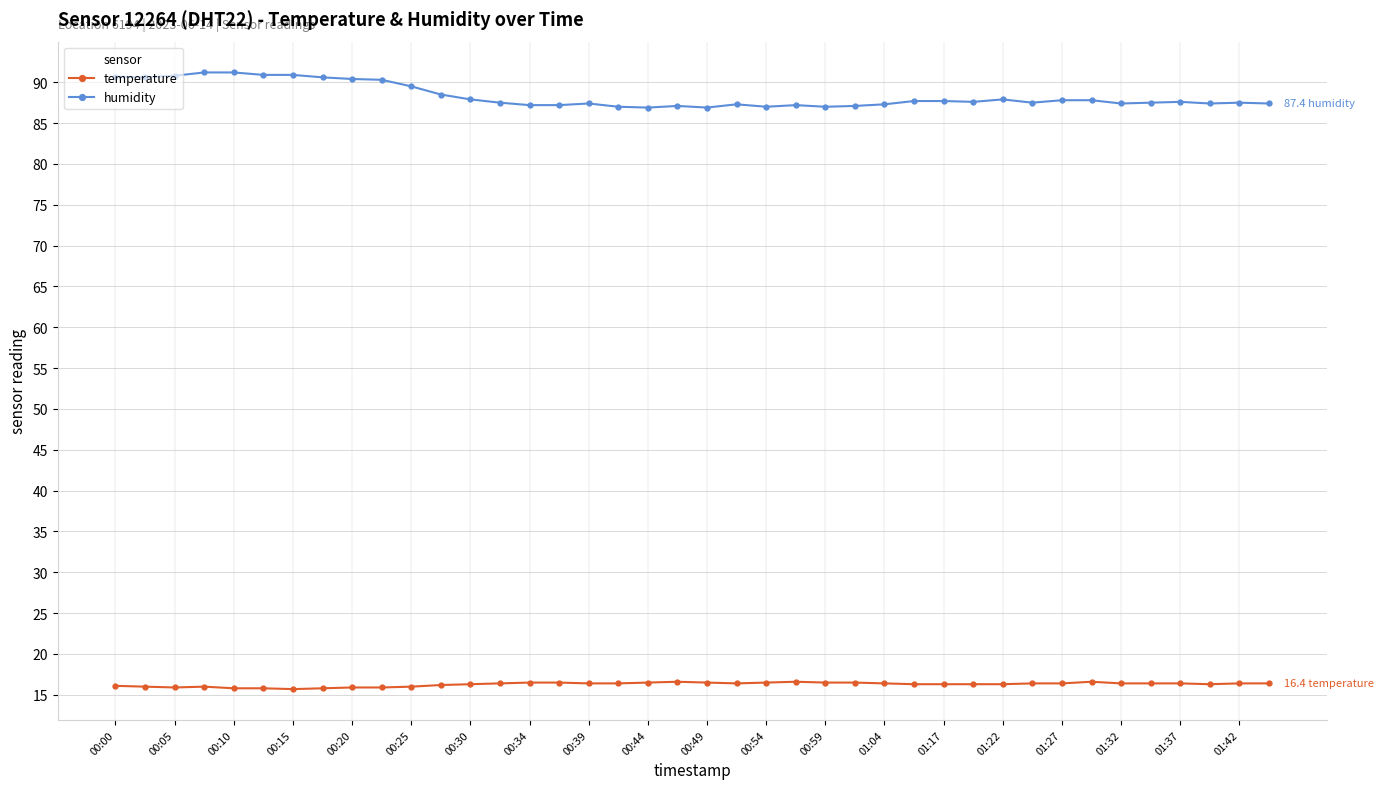

What is the sum of all temperature values?

651.0